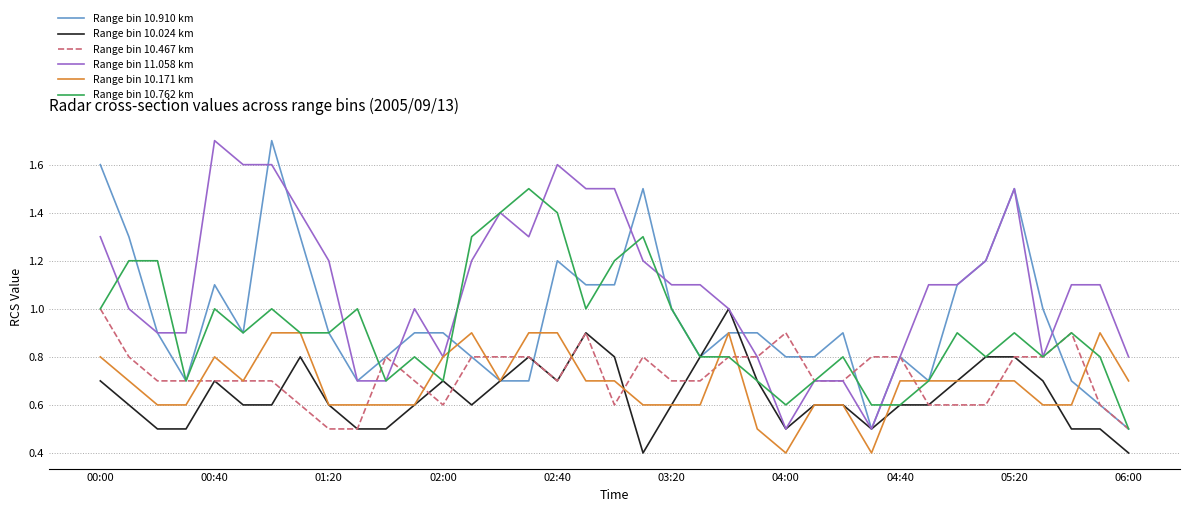

After their last crossing, which series has the higher values: Range bin 11.058 km or Range bin 10.910 km?

Range bin 11.058 km